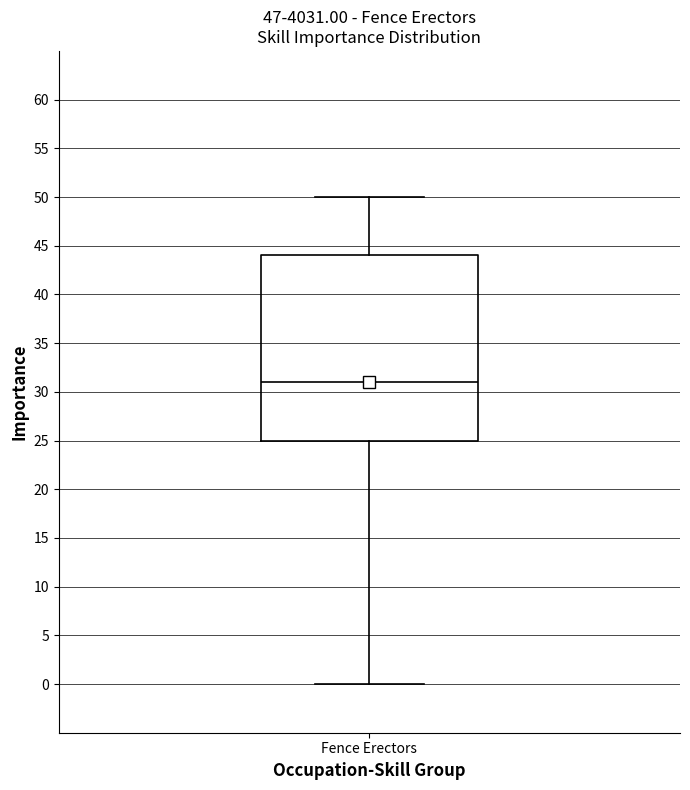

Read this box plot against the y-axis: the position of the median line, the range covered by the box, and the ends of both whiskers. The values are not printed on the chart, so give them approximately, as read against the axis.

median 31, box 25 to 44, whiskers 0 to 50